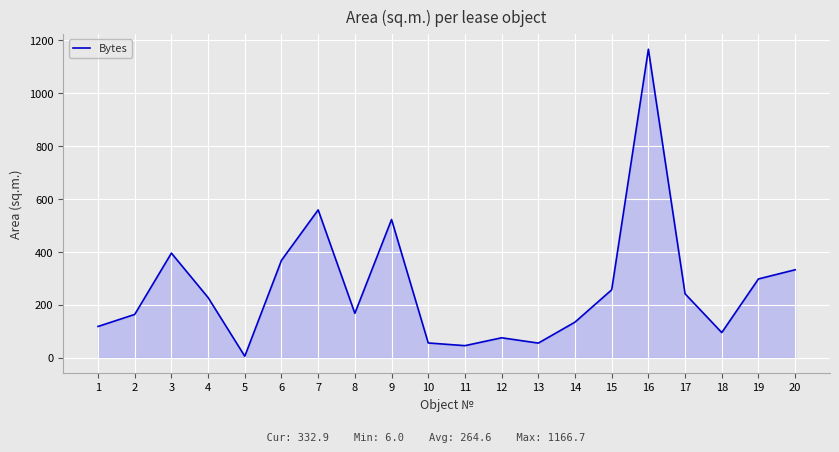

What is the approximate value at 19?

298.2